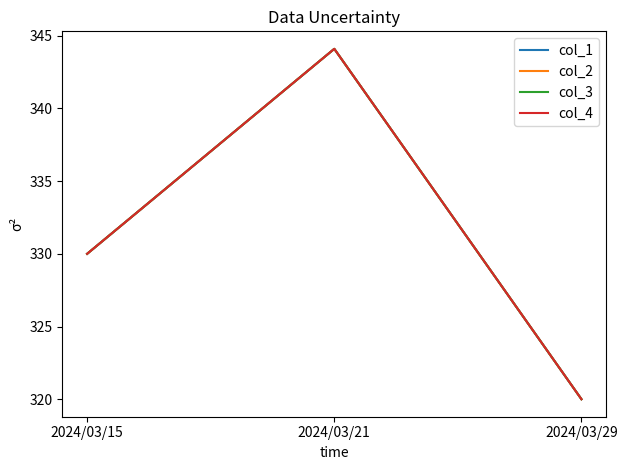

What is the lowest value of the col_2 series?

320.0